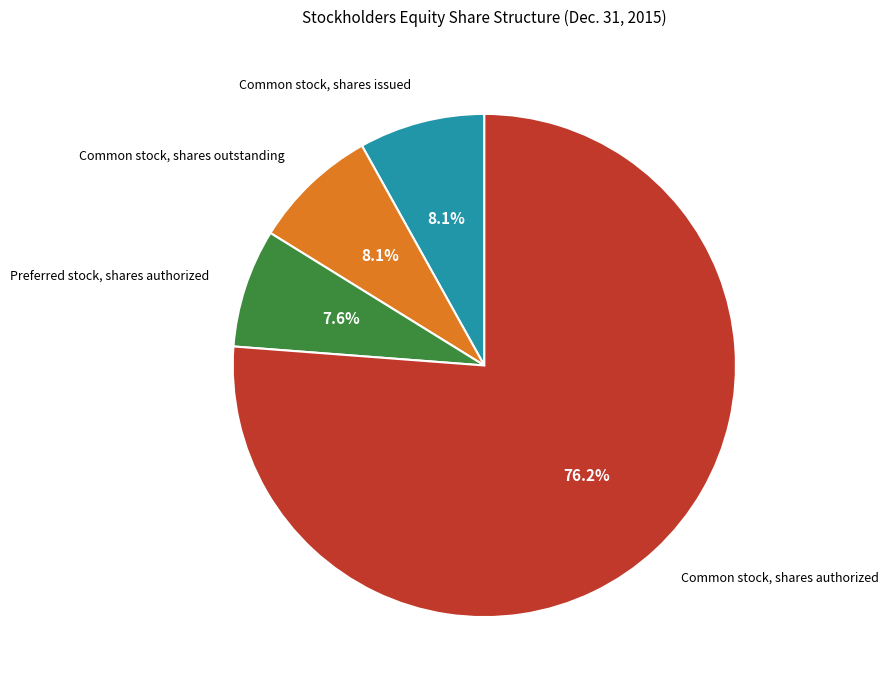

To the nearest percent, what percentage of the pie is Preferred stock, shares authorized?

8%